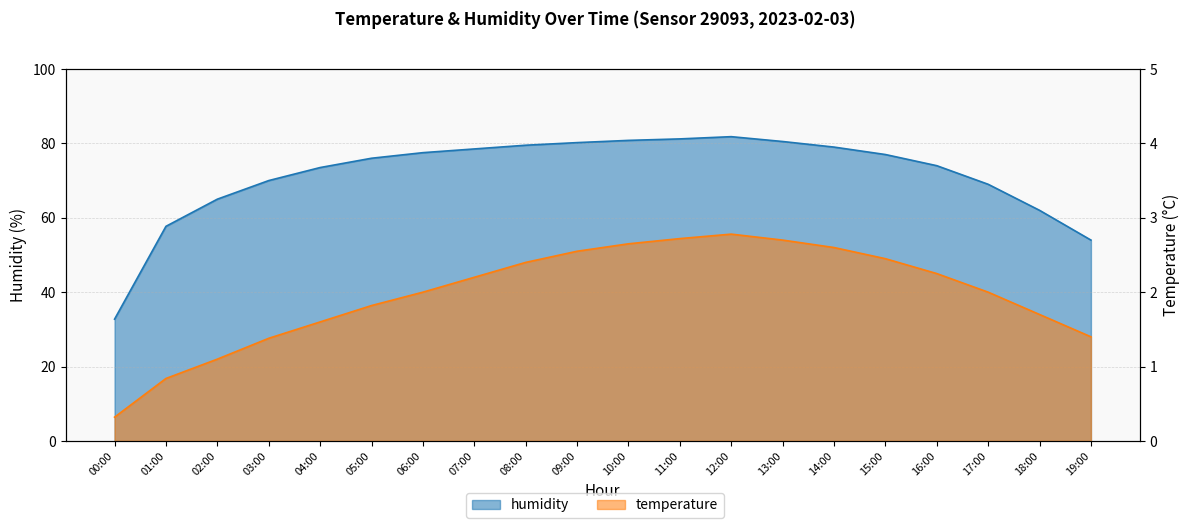

What position from the right is 12:00?

8